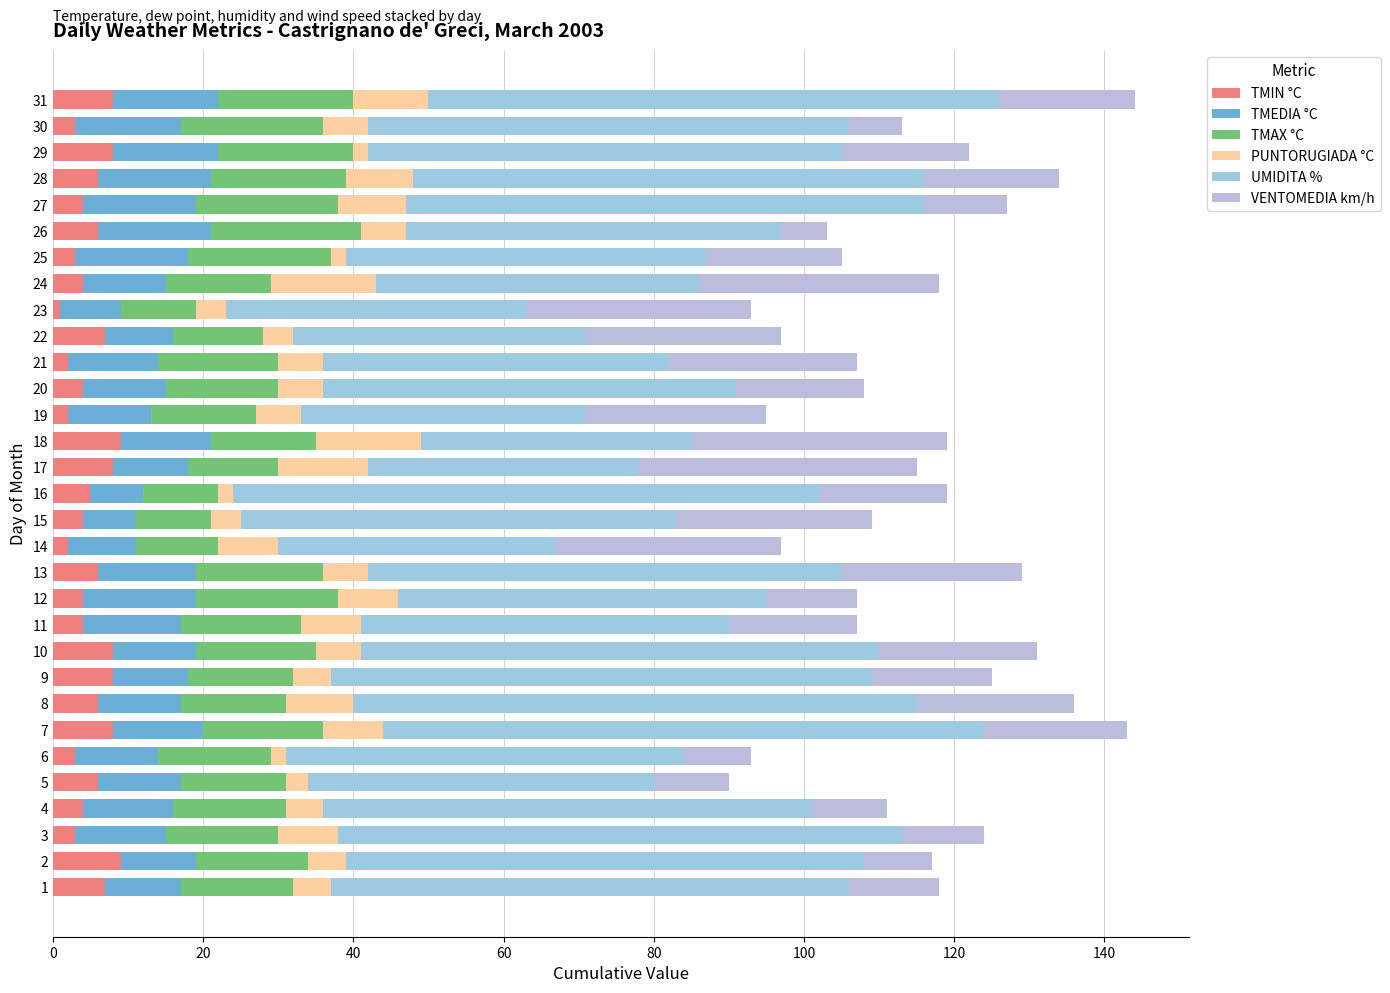

Count the number of categories in the chart.

31